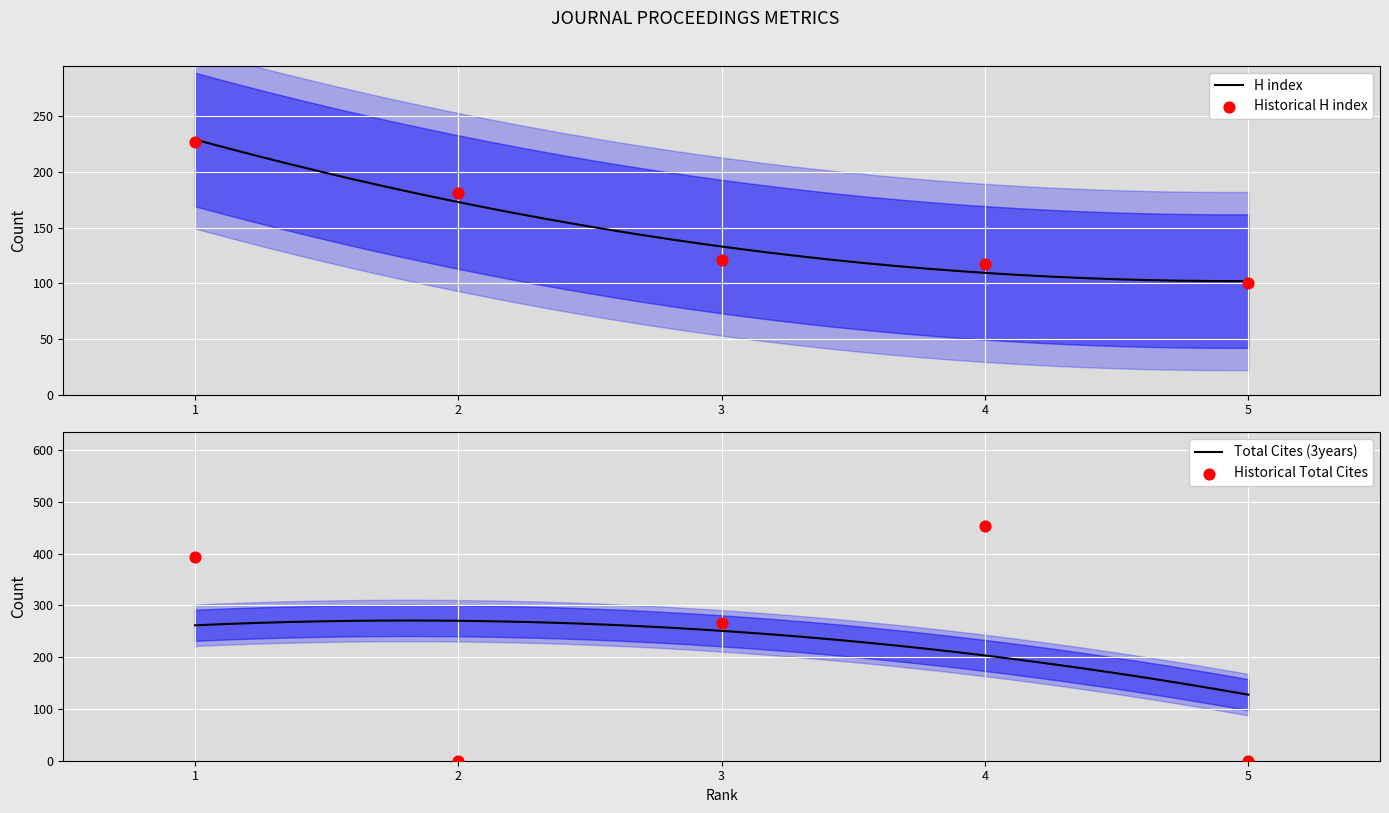

Which series reaches the minimum Y coordinate?

Total Cites (3years)